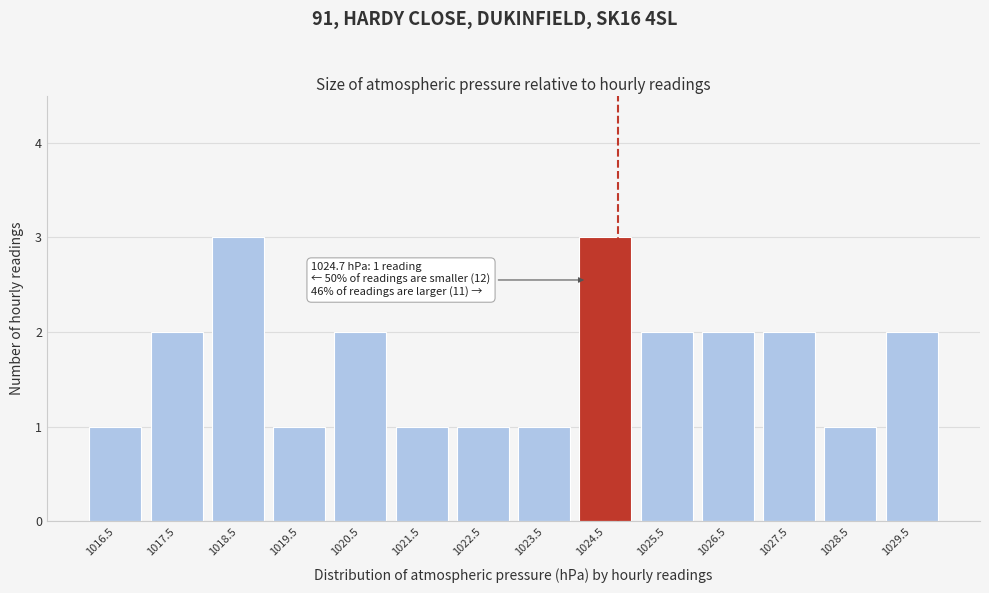

Reading right to left, list all the values displayed in this chart.

1029.5=2	1028.5=1	1027.5=2	1026.5=2	1025.5=2	1024.5=3	1023.5=1	1022.5=1	1021.5=1	1020.5=2	1019.5=1	1018.5=3	1017.5=2	1016.5=1